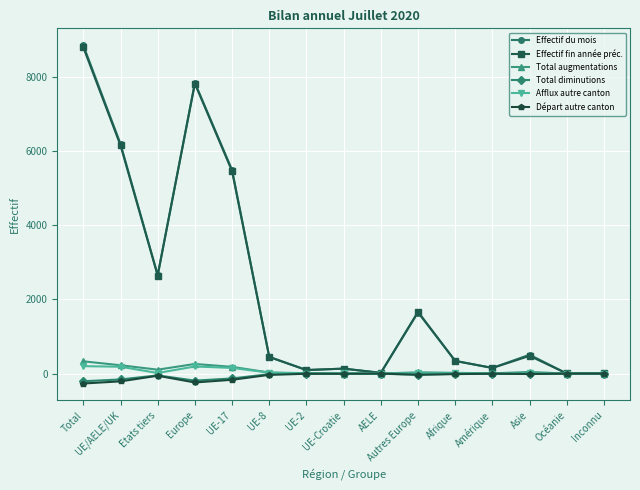

At which category is the sum across all series the highest?

Total